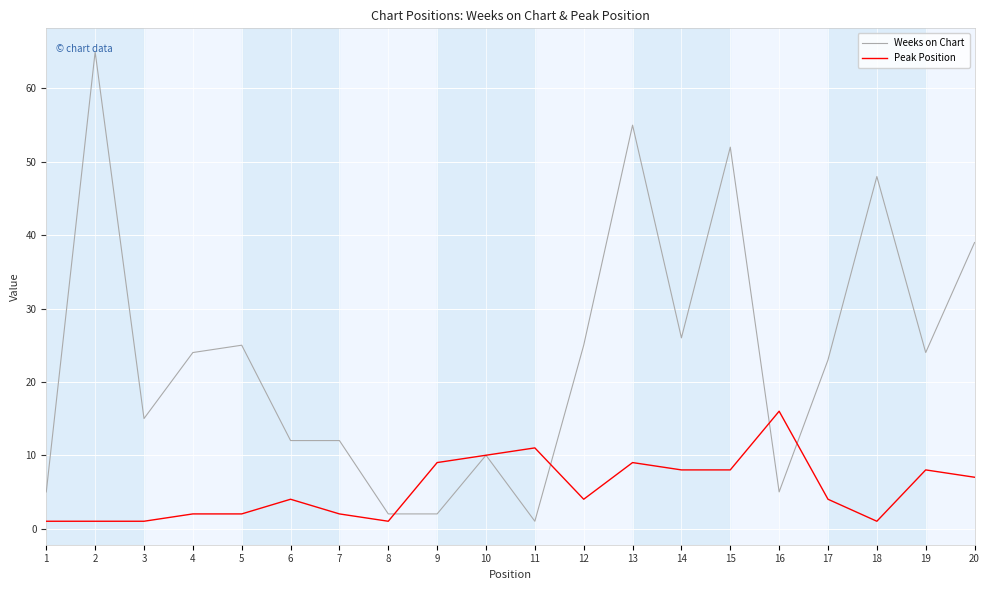

True or false: Peak Position and Weeks on Chart cross at least once.

True